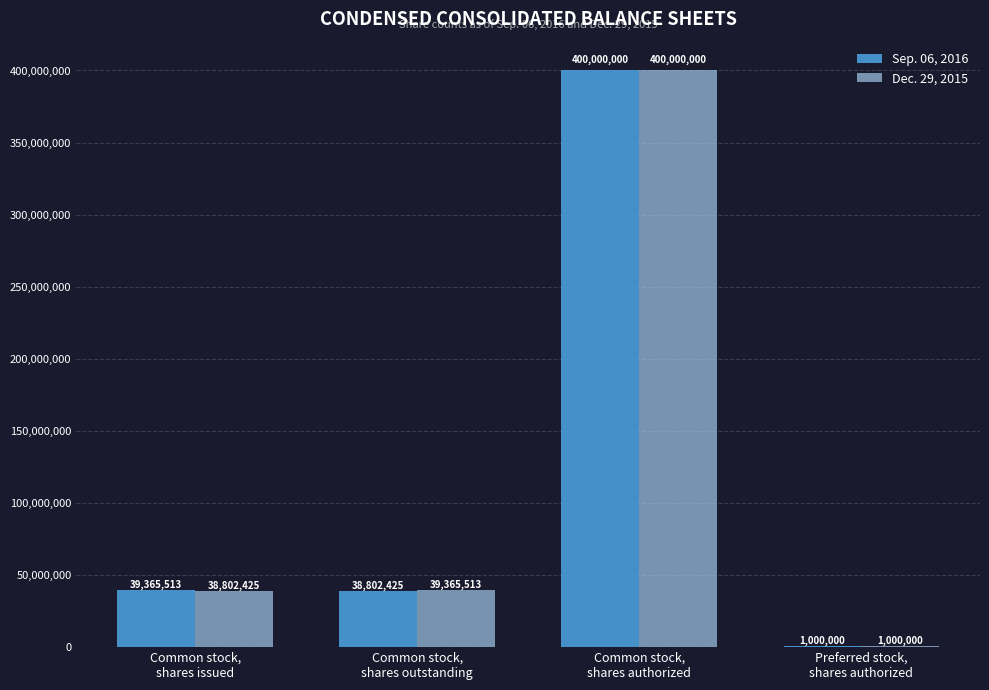

What is the highest value of the Dec. 29, 2015 series?

400000000